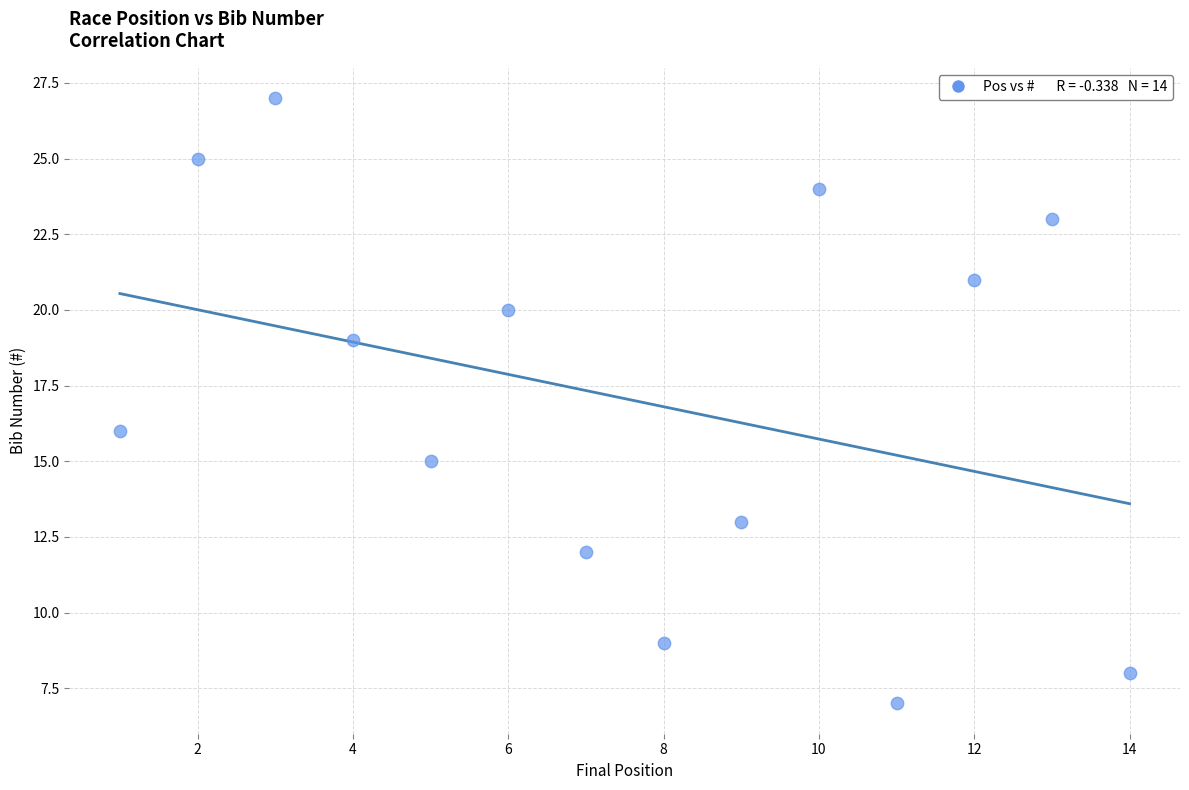

What is the range of Y values (max minus min)?

20